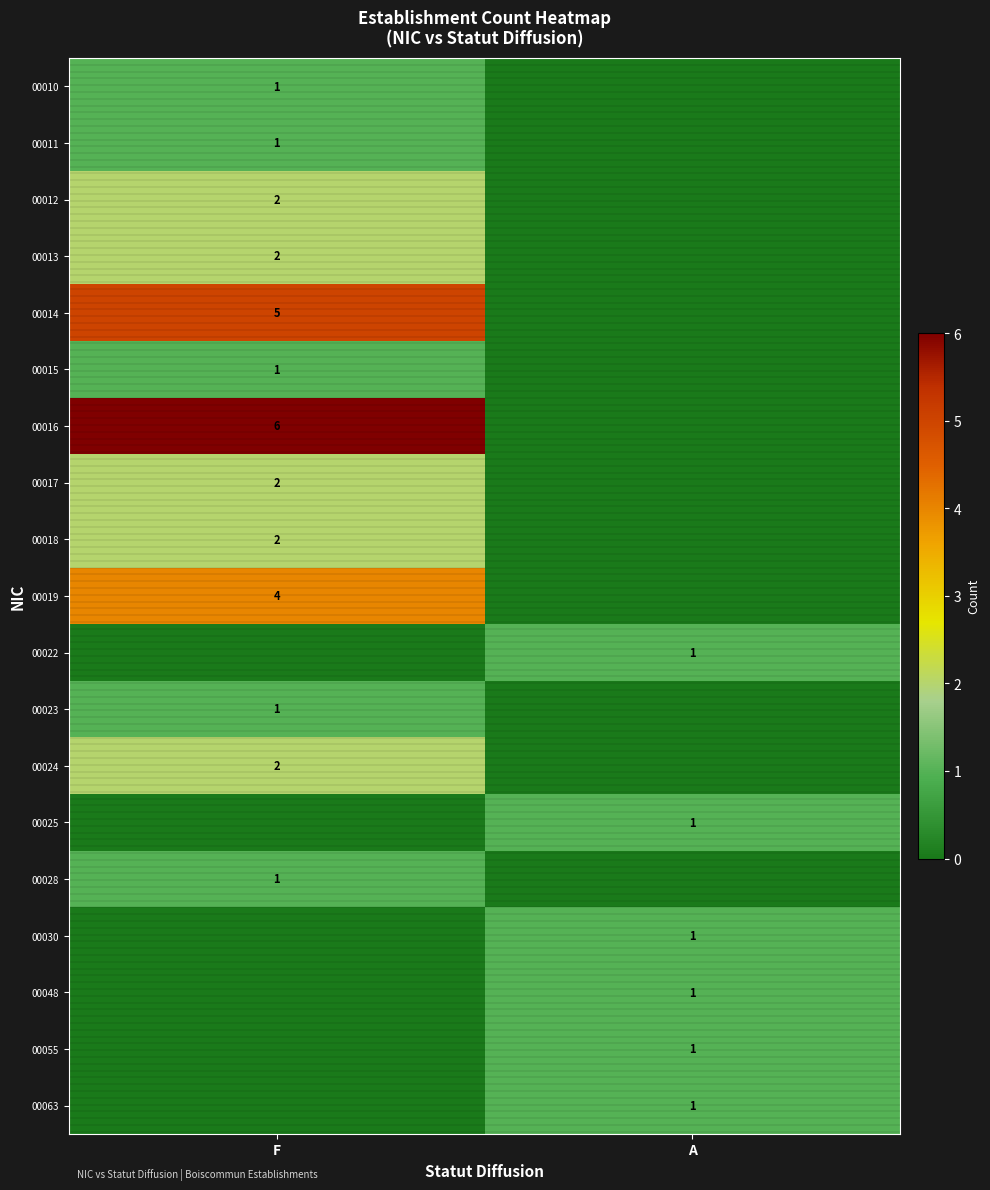

Is it true that 00012 equals 0 at F?

False